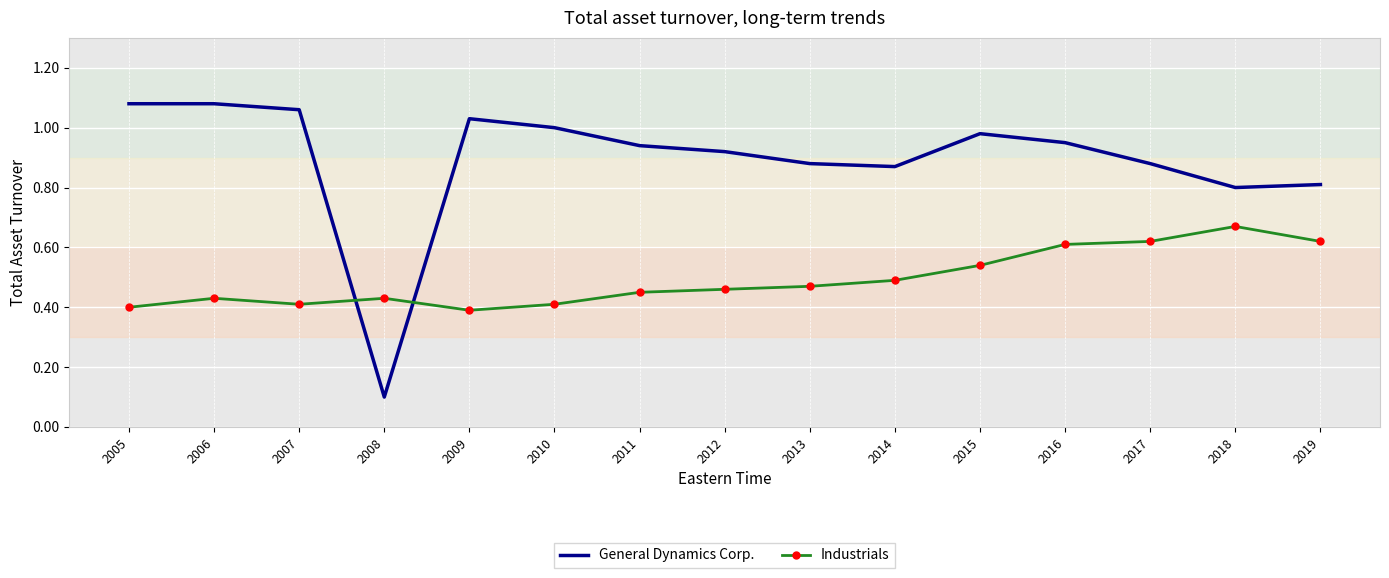

How many times do General Dynamics Corp. and Industrials cross each other?

2